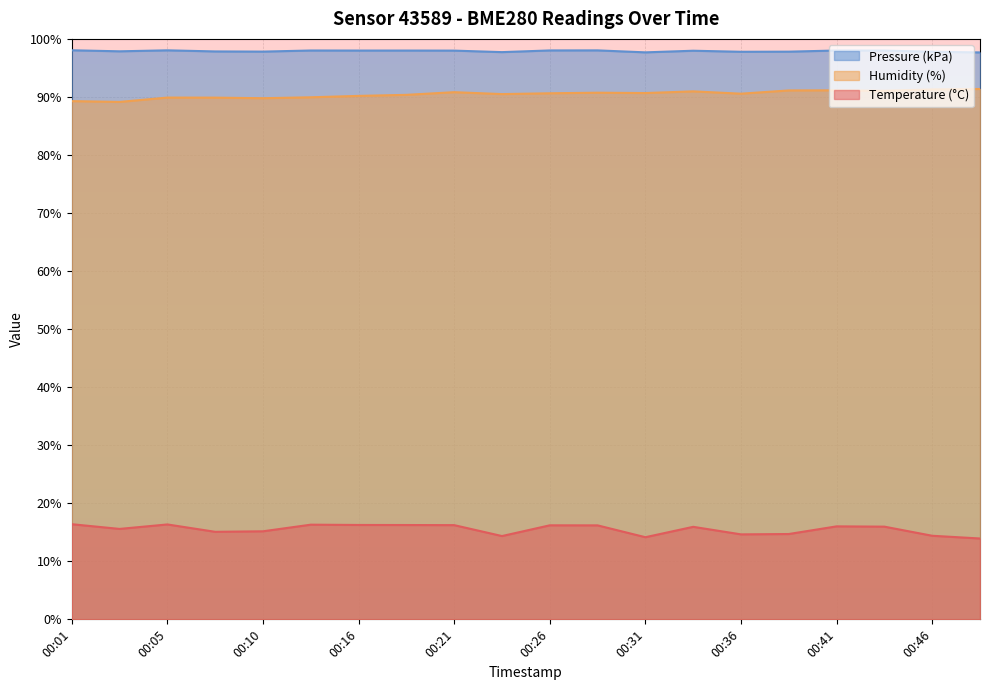

Reading left to right, list all the values displayed in this chart.

temperature: 16.4	15.6	16.4	15.1	15.2	16.3	16.3	16.2	16.2	14.3	16.2	16.2	14.2	15.9	14.6	14.7	16.0	16.0	14.4	13.9
humidity: 89.3	89.1	89.9	89.9	89.8	89.9	90.2	90.4	90.8	90.5	90.6	90.7	90.7	91.0	90.6	91.1	91.1	91.1	91.3	91.4
pressure_scaled: 98.0	97.9	98.0	97.8	97.8	98.0	98.0	98.0	98.0	97.7	98.0	98.0	97.7	98.0	97.8	97.8	98.0	98.0	97.8	97.7